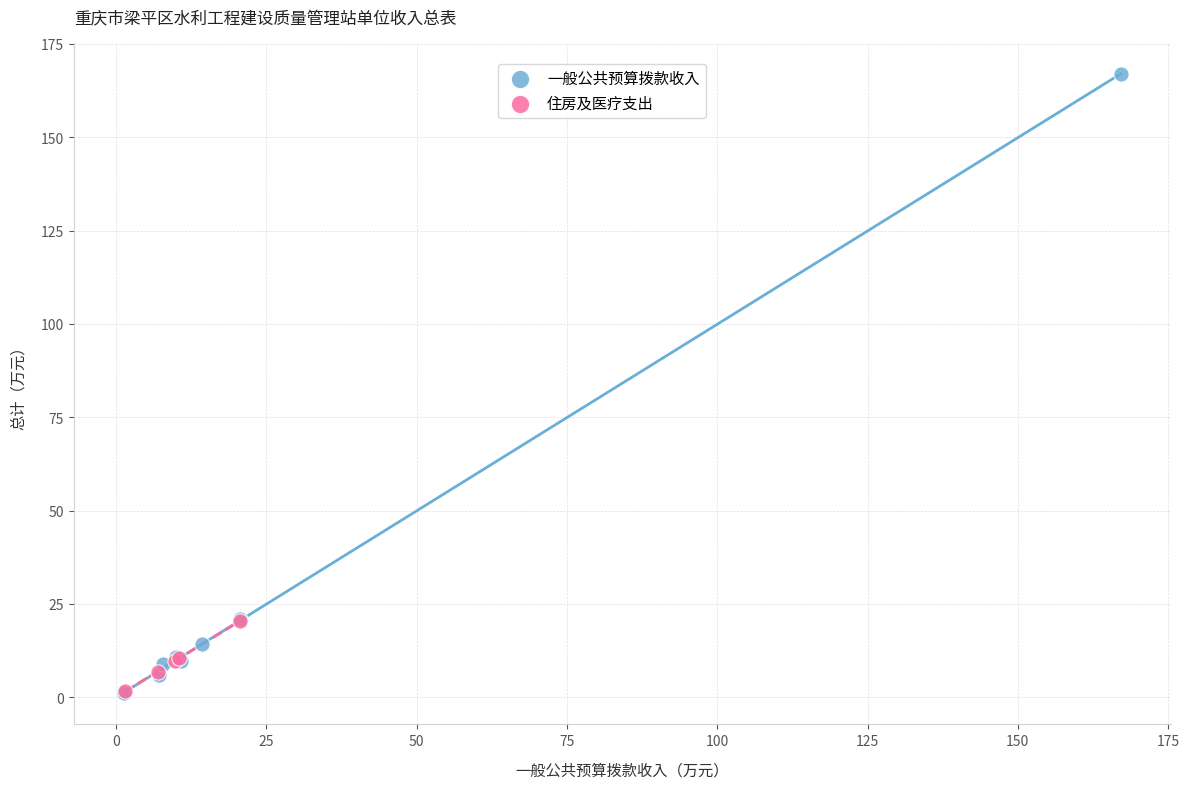

Which series contains the highest Y value?

一般公共预算拨款收入